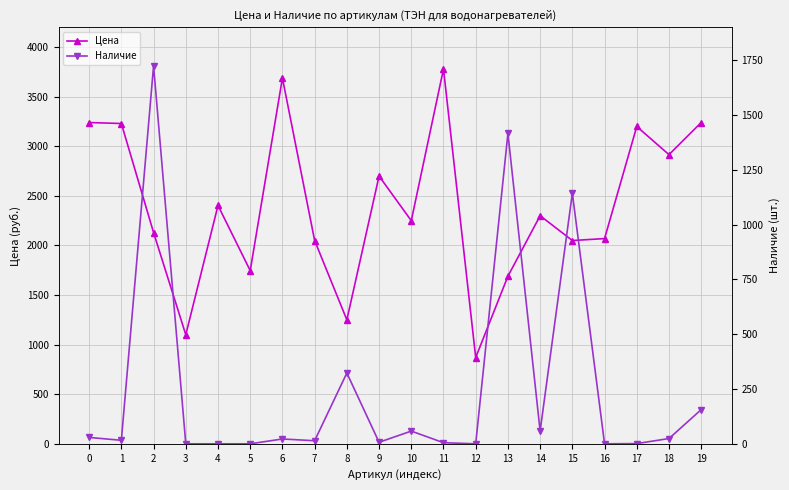

Reading left to right, extract all data points from this chart.

Цена: 3240.0	3230.0	2130.0	1100.0	2403.3	1746.4	3688.6	2050.0	1250.0	2700.0	2250.0	3780.0	870.0	1690.0	2300.0	2050.0	2069.6	3200.0	2916.0	3240.0
Наличие: 29.0	16.0	1724.0	0.0	0.0	0.0	22.0	14.0	323.0	7.0	58.0	5.0	0.0	1416.0	58.0	1143.0	0.0	1.0	24.0	156.0